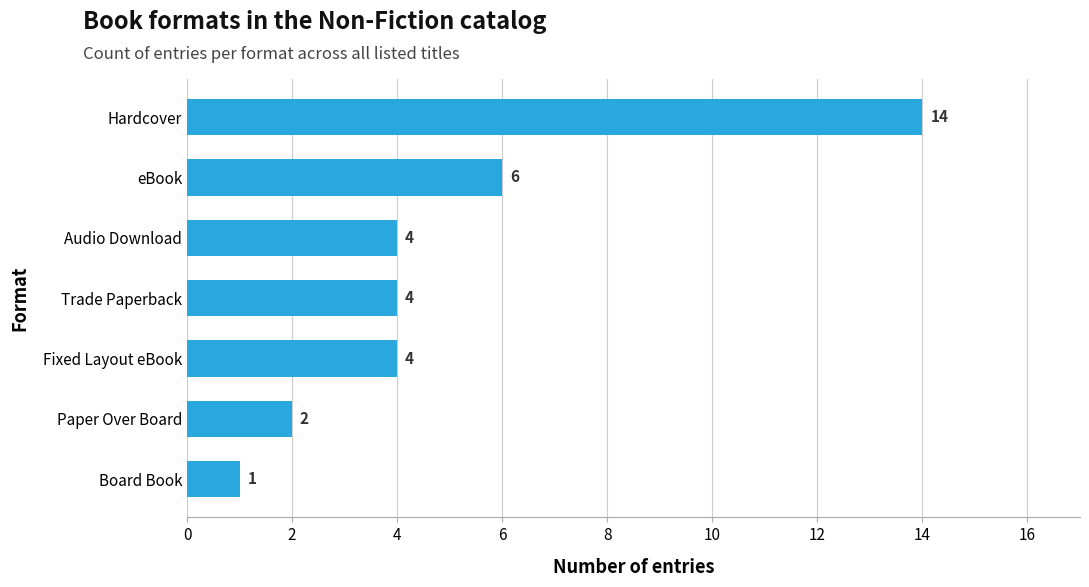

What is the average value?

5